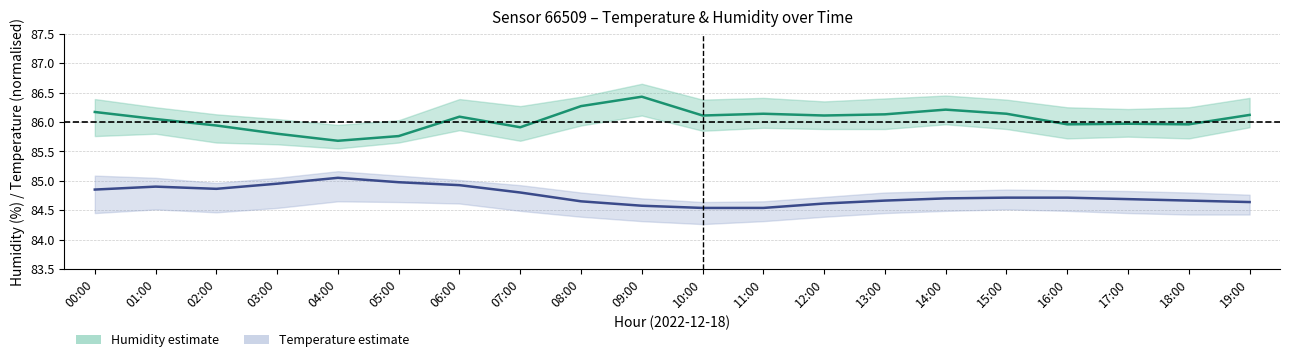

In Humidity estimate, how many points are higher than both neighbors (excluding endpoints)?

5